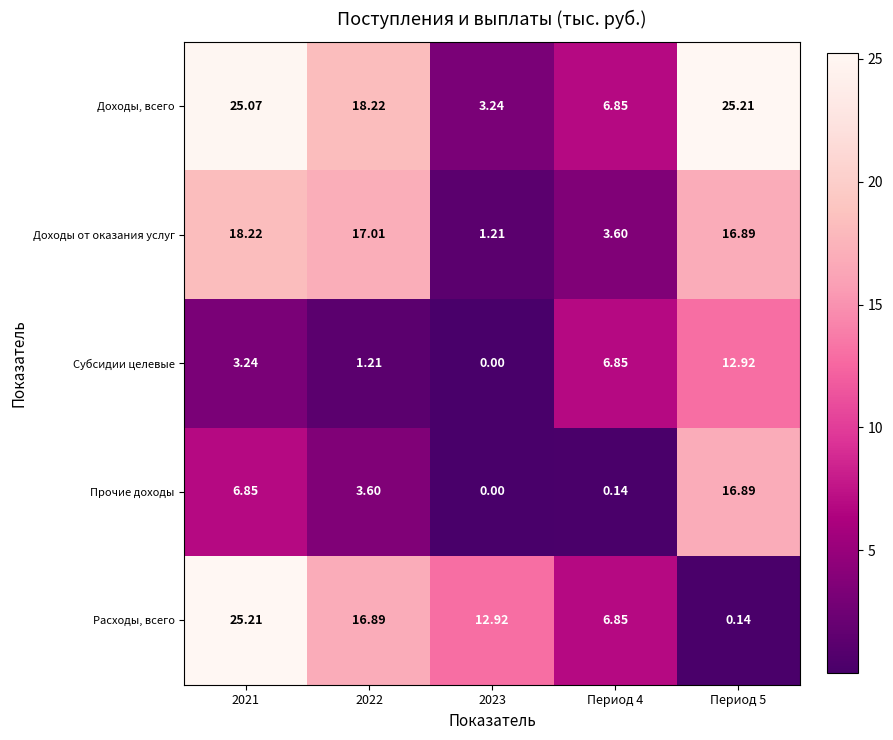

Which series has the largest range (max minus min)?

Расходы, всего